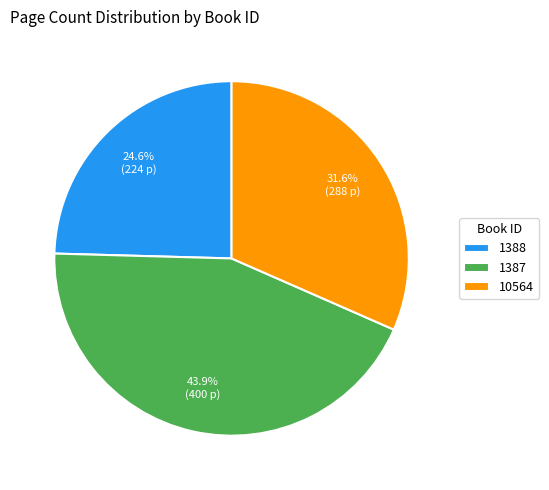

To the nearest percent, what percentage of the pie is 1387?

44%